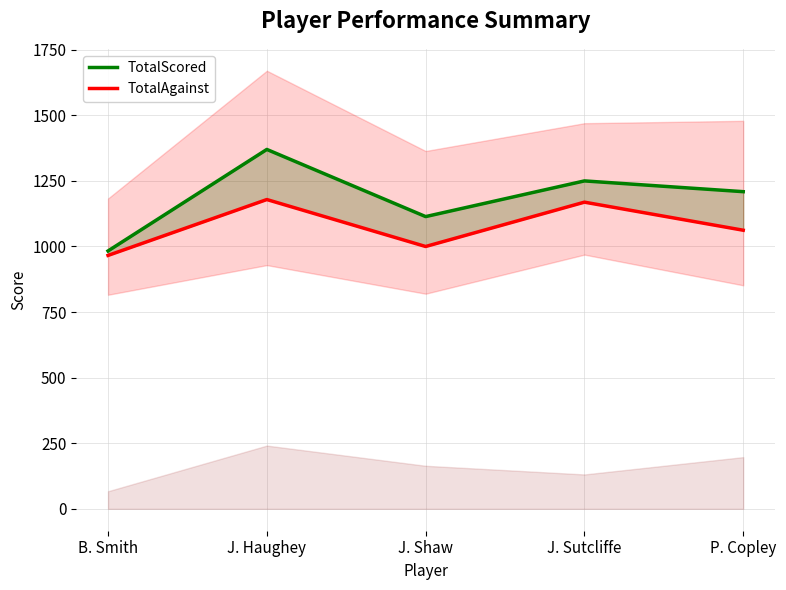

True or false: TotalScored has more than 1 interior local peaks.

True